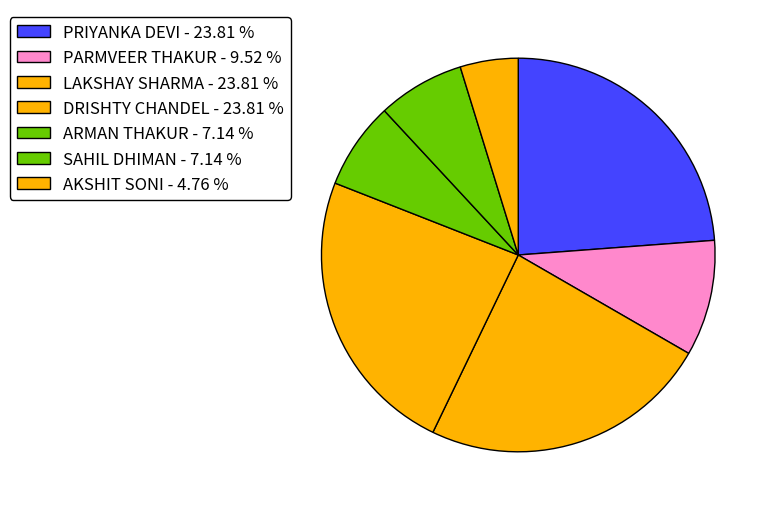

Count the number of slices in the pie.

7